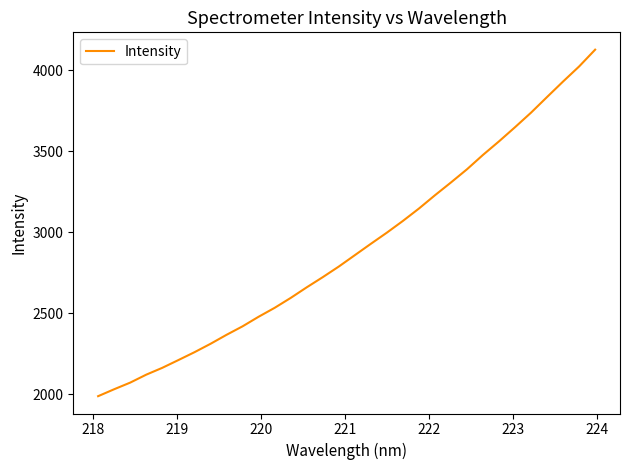

What is the difference between the maximum and minimum values?

2136.2